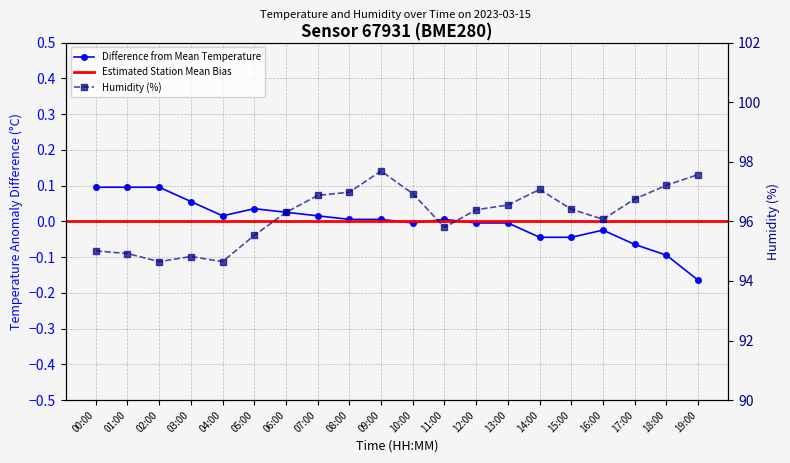

How many values in Temperature (°C) are below zero?

9